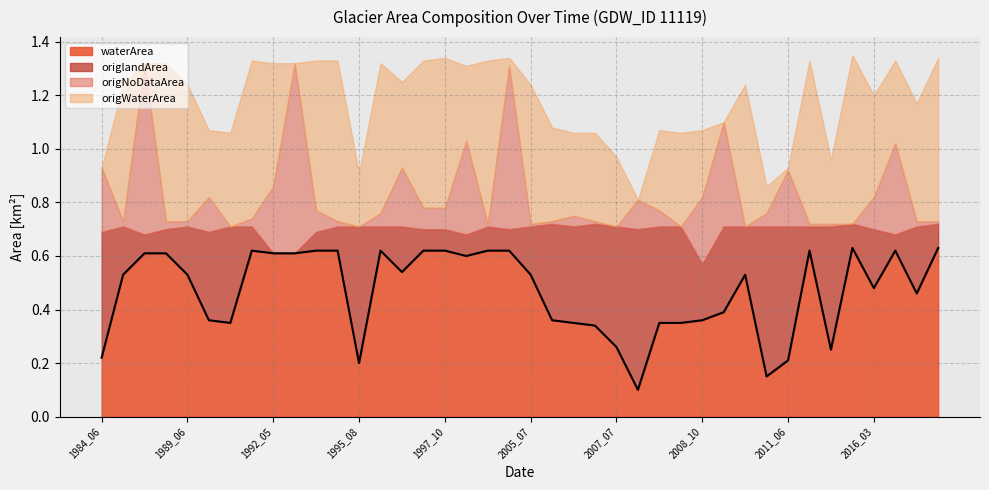

Reading left to right, transcribe all the data shown in this chart.

waterArea: 0.2	0.5	0.6	0.6	0.5	0.4	0.3	0.6	0.6	0.6	0.6	0.6	0.2	0.6	0.5	0.6	0.6	0.6	0.6	0.6	0.5	0.4	0.3	0.3	0.3	0.1	0.3	0.3	0.4	0.4	0.5	0.1	0.2	0.6	0.2	0.6	0.5	0.6	0.5	0.6
origWaterArea: 0.0	0.5	0.0	0.6	0.5	0.2	0.3	0.6	0.5	0.0	0.6	0.6	0.2	0.6	0.3	0.6	0.6	0.3	0.6	0.0	0.5	0.3	0.3	0.3	0.3	0.0	0.3	0.3	0.2	0.0	0.5	0.1	0.0	0.6	0.2	0.6	0.4	0.3	0.4	0.6
origlandArea: 0.5	0.2	0.1	0.1	0.2	0.3	0.4	0.1	0.0	0.0	0.1	0.1	0.5	0.1	0.2	0.1	0.1	0.1	0.1	0.1	0.2	0.4	0.4	0.4	0.5	0.6	0.4	0.4	0.2	0.3	0.2	0.6	0.5	0.1	0.5	0.1	0.2	0.1	0.2	0.1
origNoDataArea: 0.2	0.0	0.6	0.0	0.0	0.1	0.0	0.0	0.2	0.7	0.1	0.0	0.0	0.1	0.2	0.1	0.1	0.3	0.0	0.6	0.0	0.0	0.0	0.0	0.0	0.1	0.1	0.0	0.2	0.4	0.0	0.1	0.2	0.0	0.0	0.0	0.1	0.3	0.0	0.0